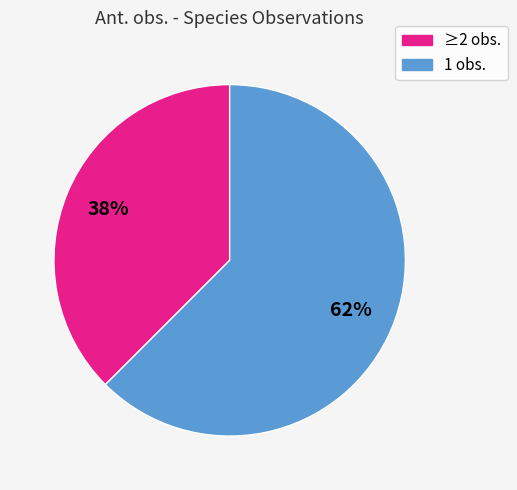

True or false: ≥2 obs. accounts for 27% of the total.

False